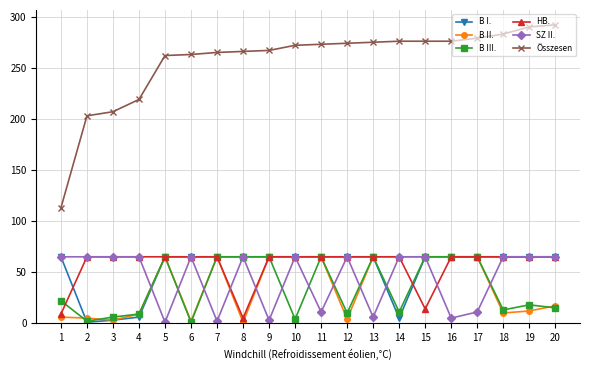

Where do B III. and B II. first cross each other?

1 and 2